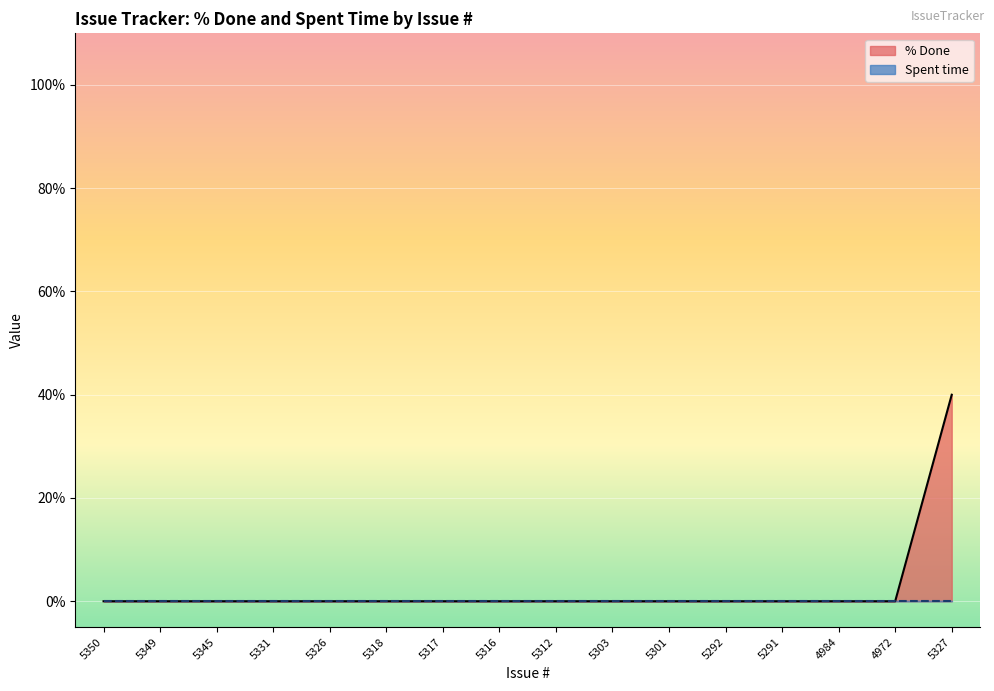

Reading left to right, extract all data points from this chart.

0	0	0	0	0	0	0	0	0	0	0	0	0	0	0	40